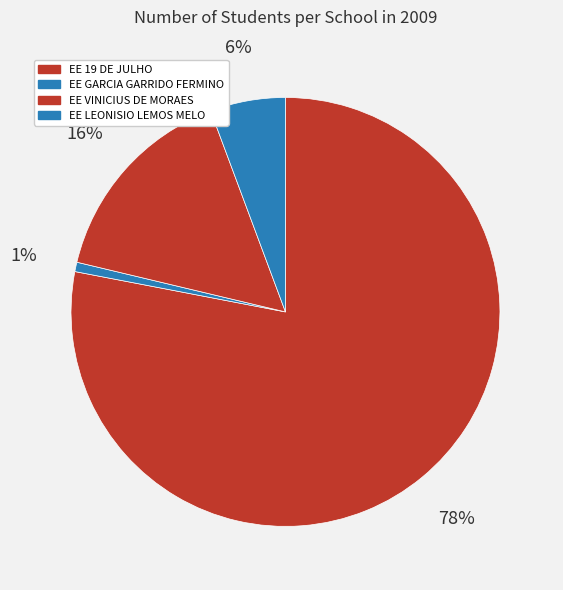

Which slice is the smallest?

EE GARCIA GARRIDO FERMINO